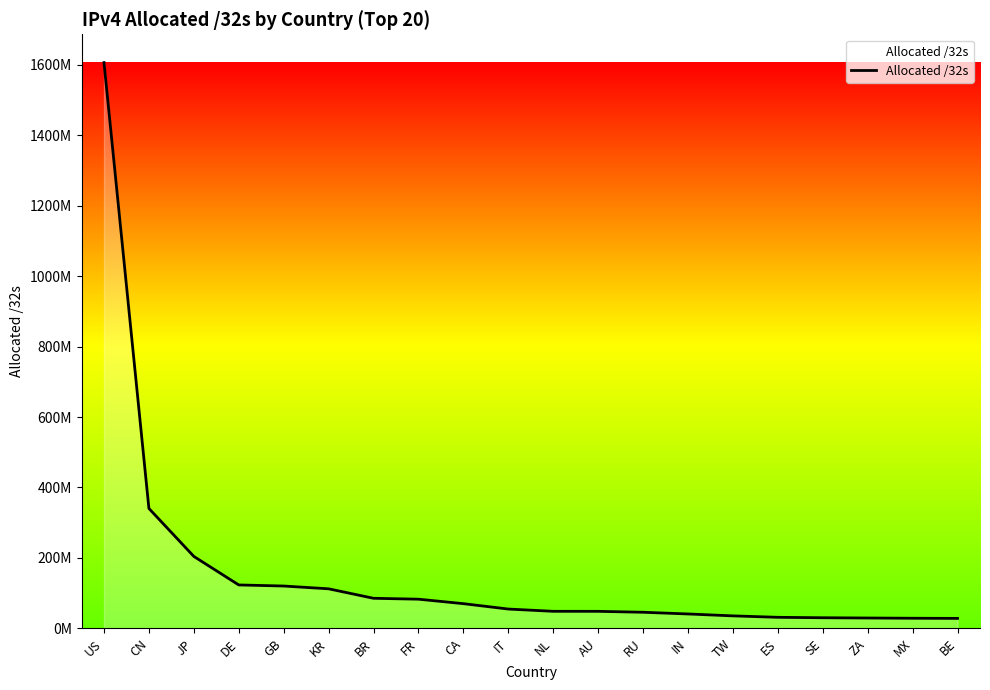

List the labels in order of value, smallest first.

BE, MX, ZA, SE, ES, TW, IN, RU, AU, NL, IT, CA, FR, BR, KR, GB, DE, JP, CN, US